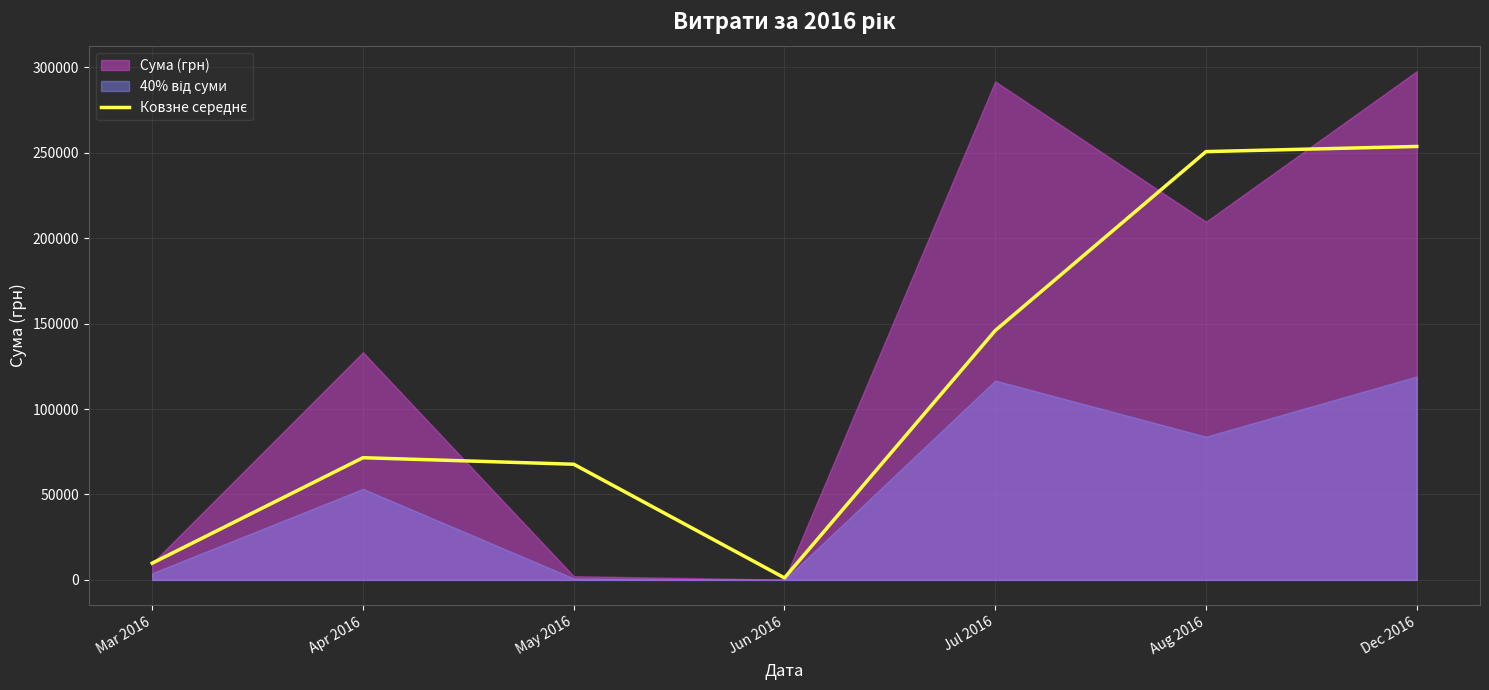

Is it true that the value at Jul 2016 is 145956.3?

True